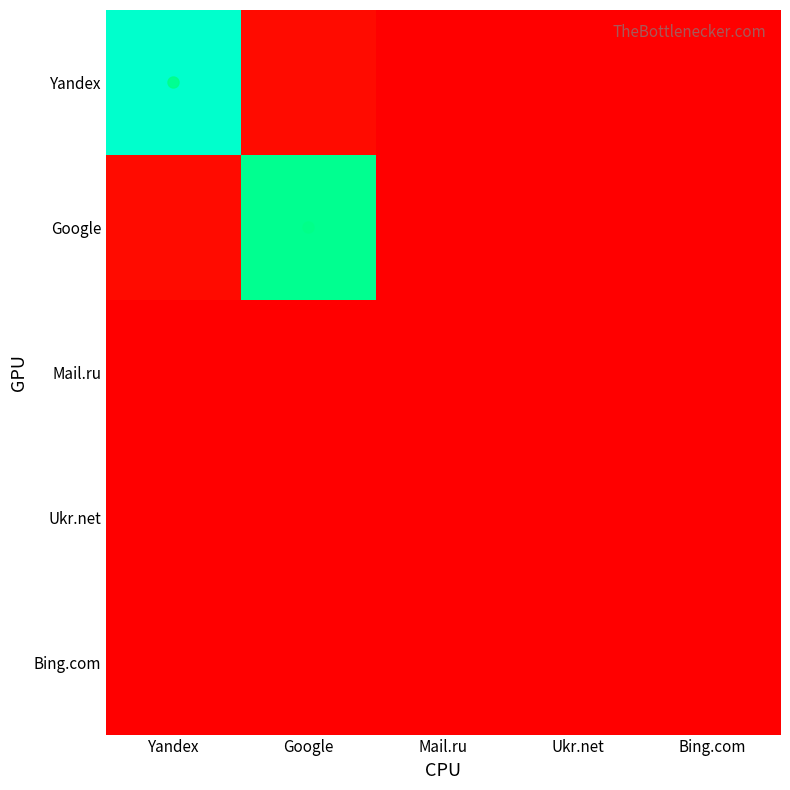

Reading left to right, what are all the values shown in this chart?

Yandex: Yandex=1.0	Google=0.0	Mail.ru=0.0	Ukr.net=0.0	Bing.com=0.0
Google: Yandex=0.0	Google=0.9	Mail.ru=0.0	Ukr.net=0.0	Bing.com=0.0
Mail.ru: Yandex=0.0	Google=0.0	Mail.ru=0.0	Ukr.net=0.0	Bing.com=0.0
Ukr.net: Yandex=0.0	Google=0.0	Mail.ru=0.0	Ukr.net=0.0	Bing.com=0.0
Bing.com: Yandex=0.0	Google=0.0	Mail.ru=0.0	Ukr.net=0.0	Bing.com=0.0